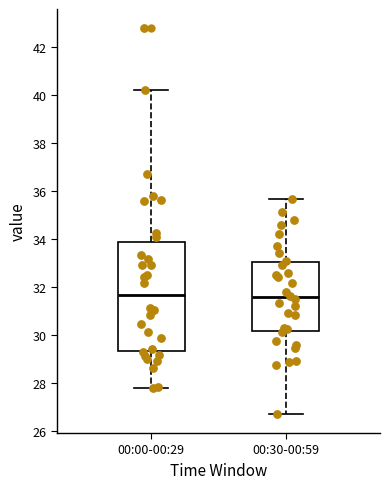

Reading left to right, read every box against the y-axis: the position of its median line, the range the box covers, and the ends of its whiskers. The values are not printed on the chart, so give them approximately, as read against the axis.

00:00-00:29: median 31.6, box 29.4 to 33.8, whiskers 27.8 to 40.2
00:30-00:59: median 31.6, box 30.2 to 33.0, whiskers 26.8 to 35.6